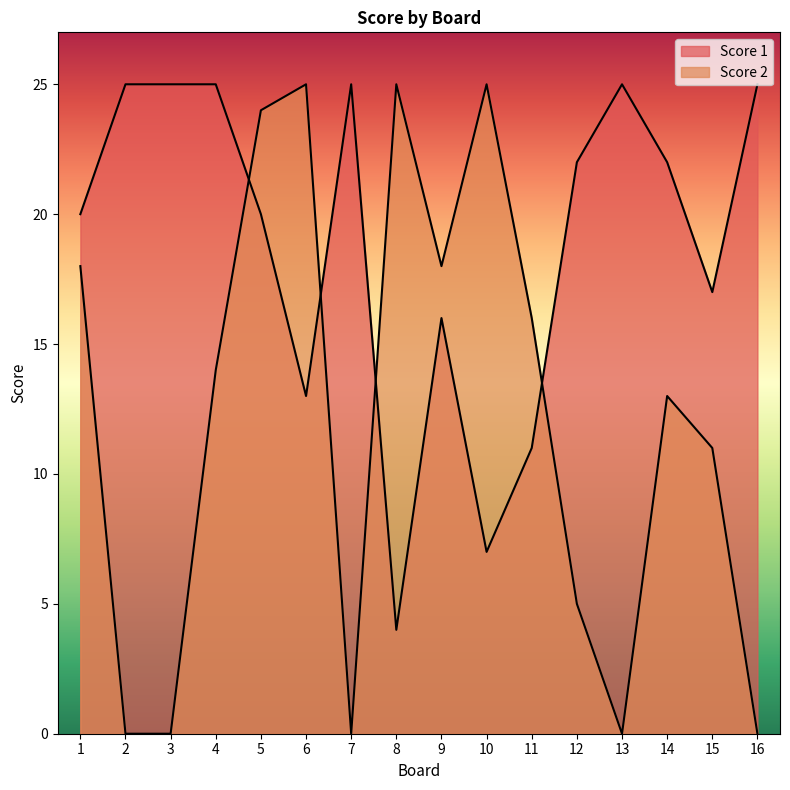

Where is the first local maximum for Score 2?

6